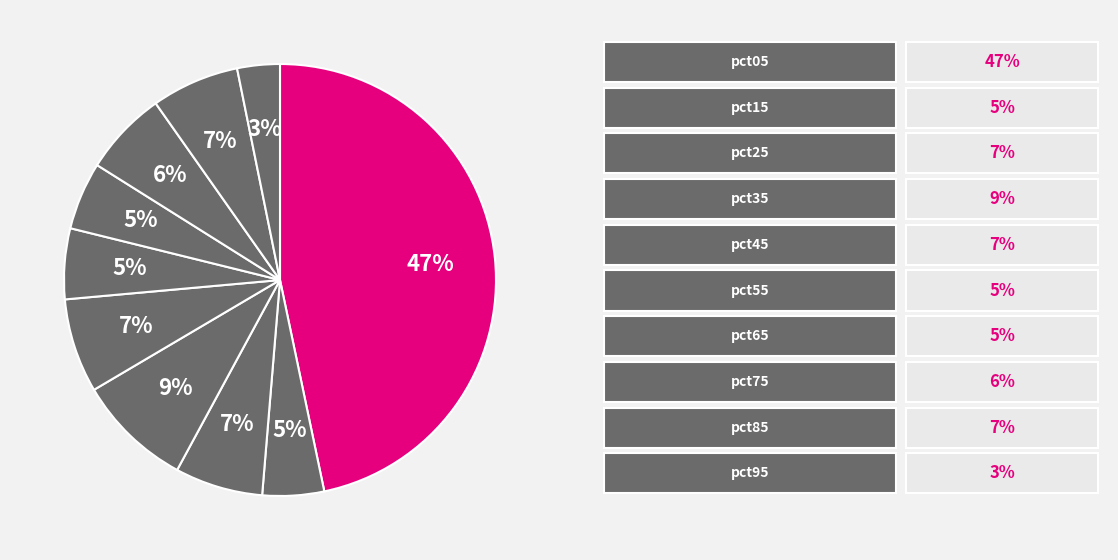

Is there any slice that represents more than half of the pie?

No